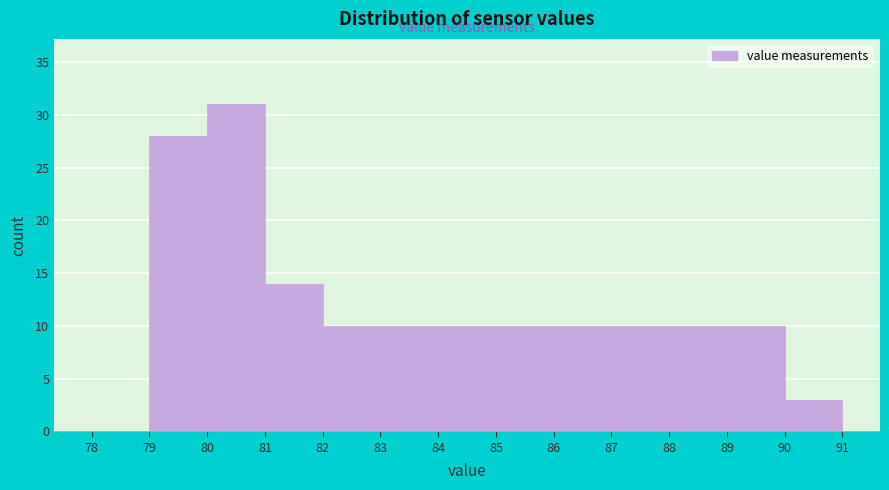

What is the height of the bar covering 79 to 80 on the x-axis? The values are not printed on the chart, so give them approximately, as read against the axis.

28